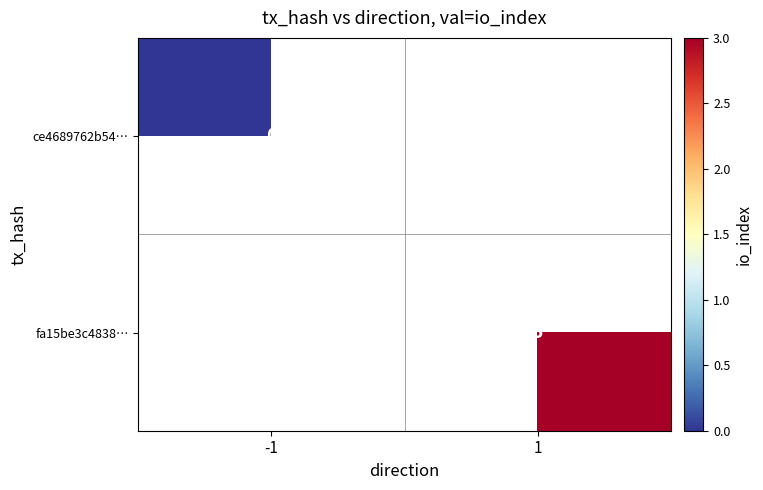

True or false: fa15be3c4838… has a value of 1 at 1.

False